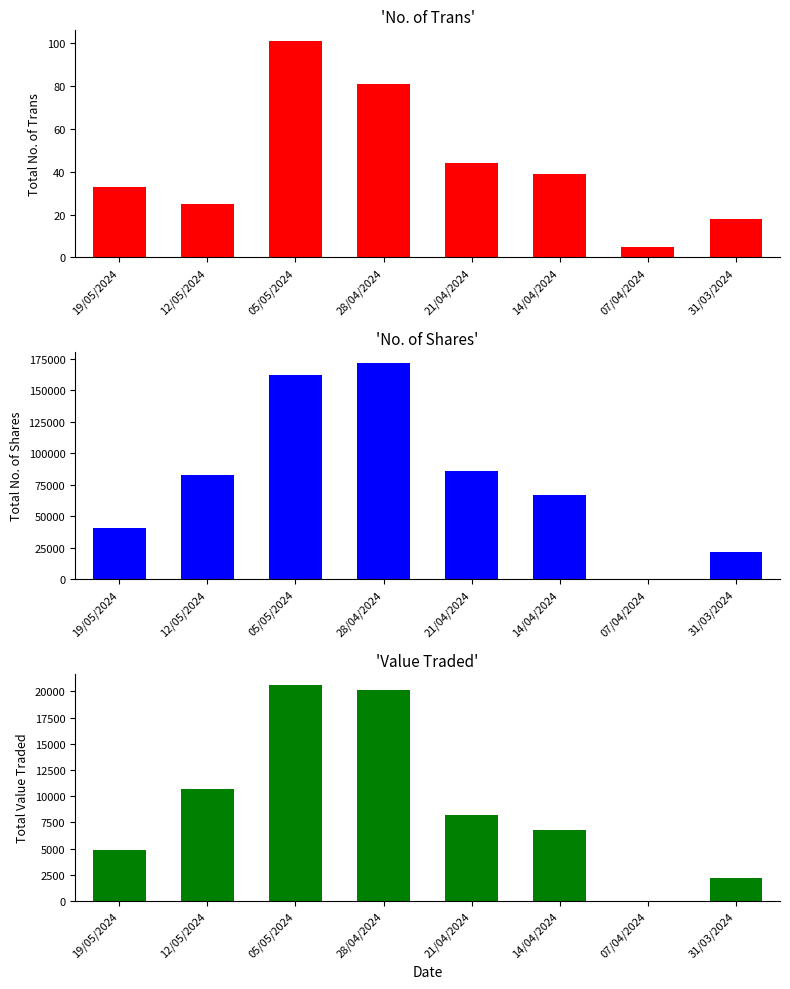

What position from the right is 31/03/2024?

1